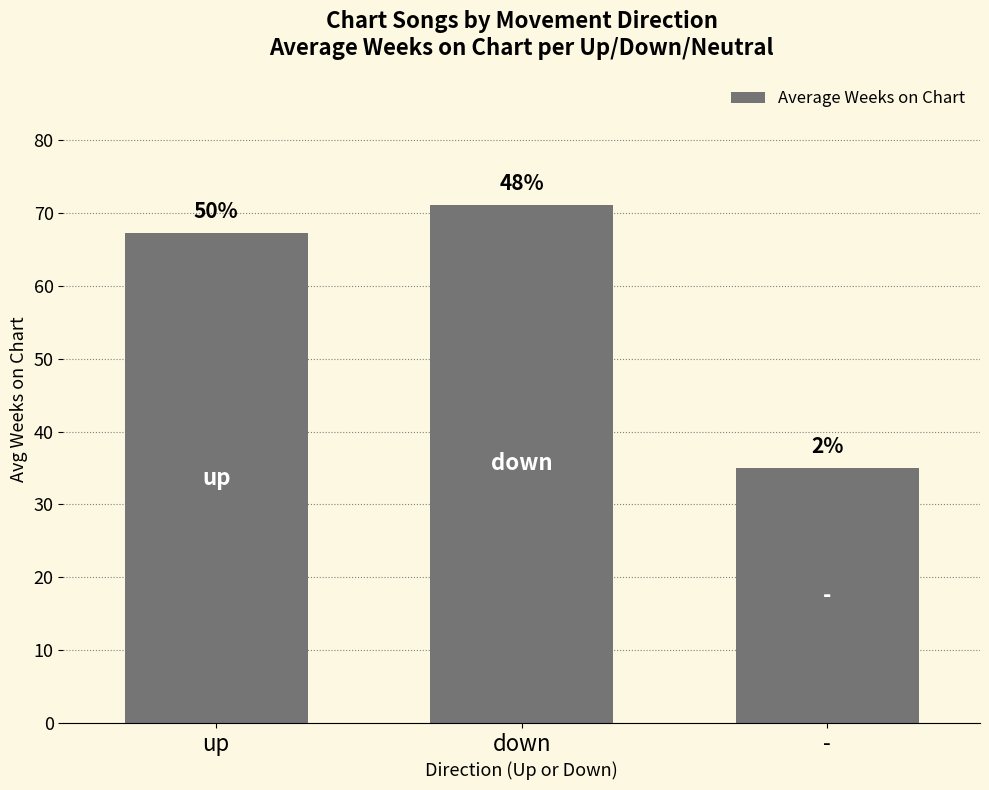

Does the chart contain any negative values?

No